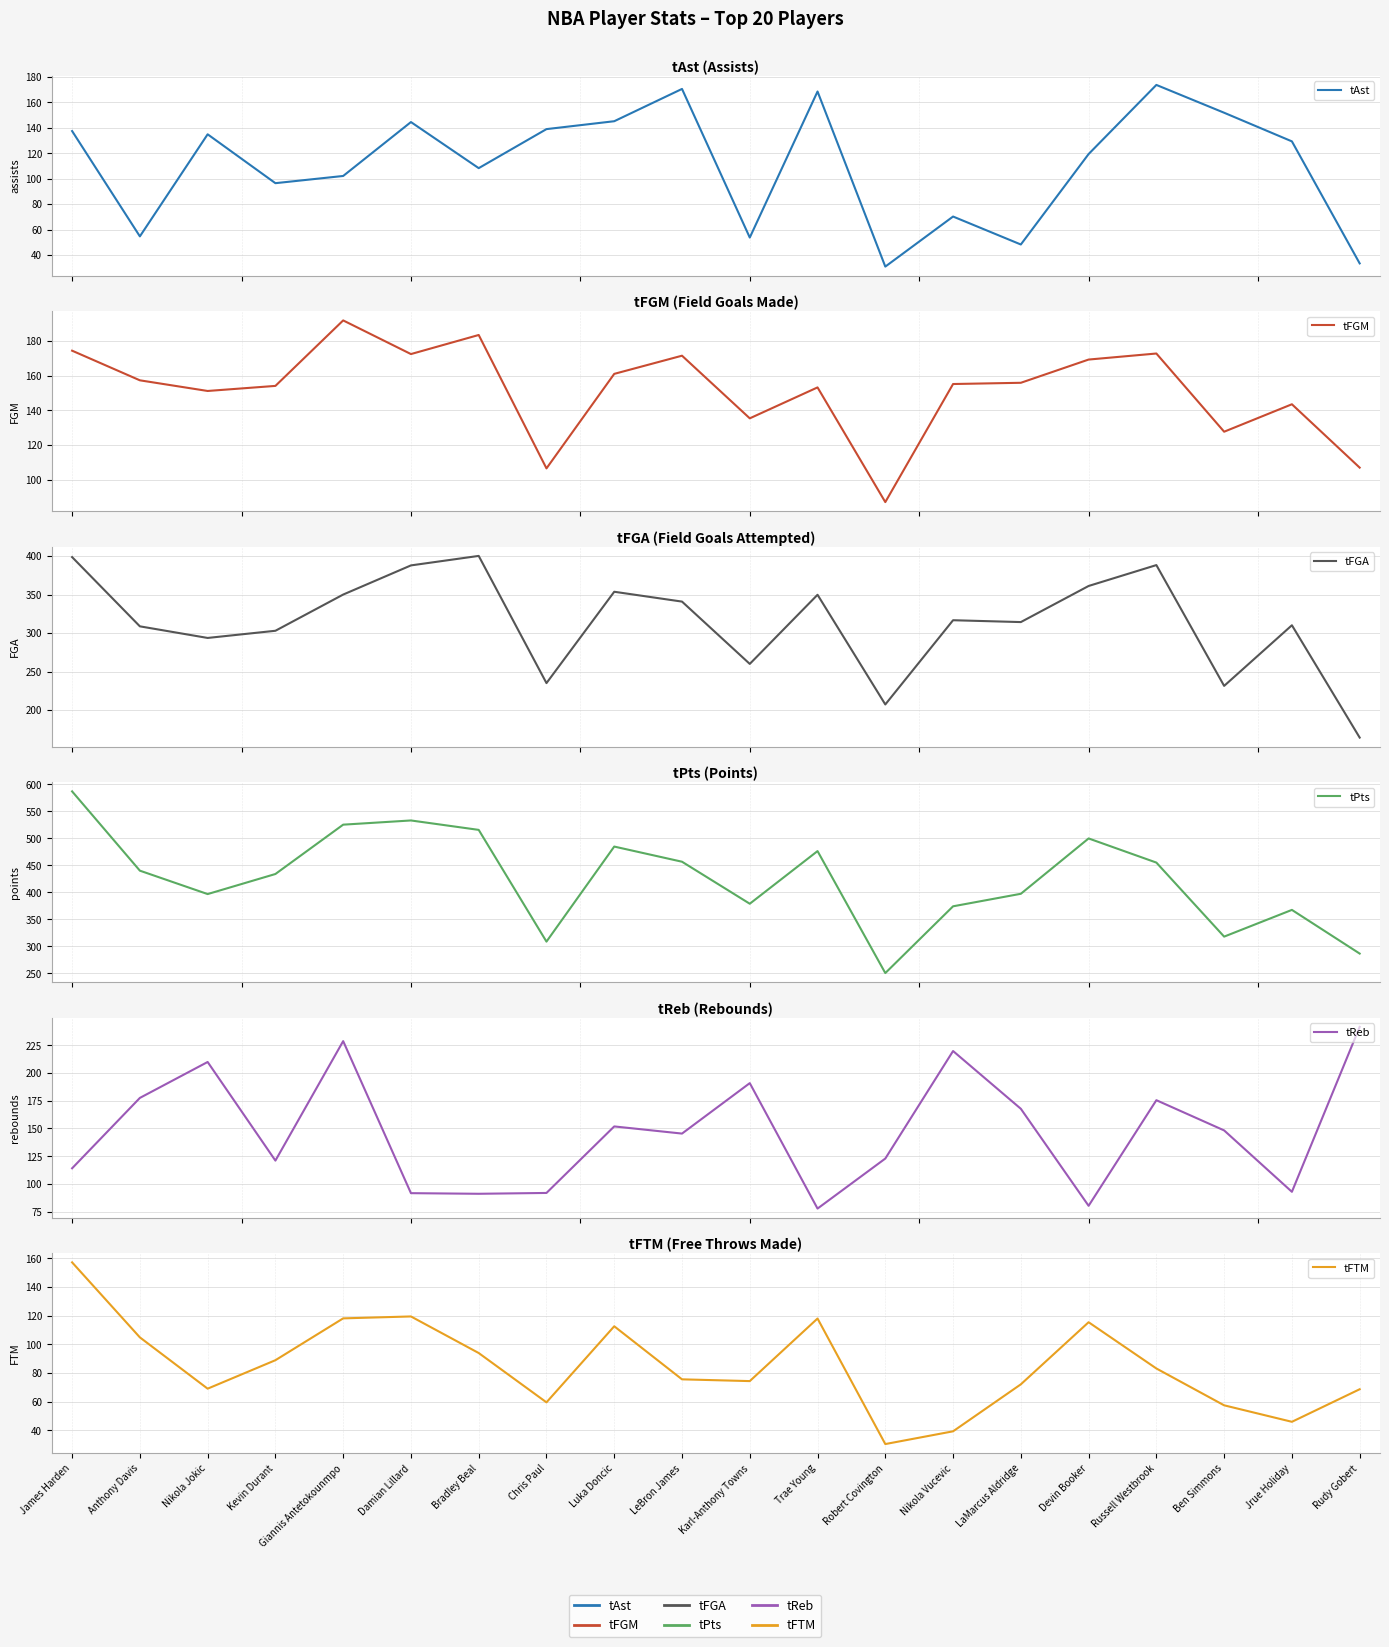

Count the number of data series in this chart.

6